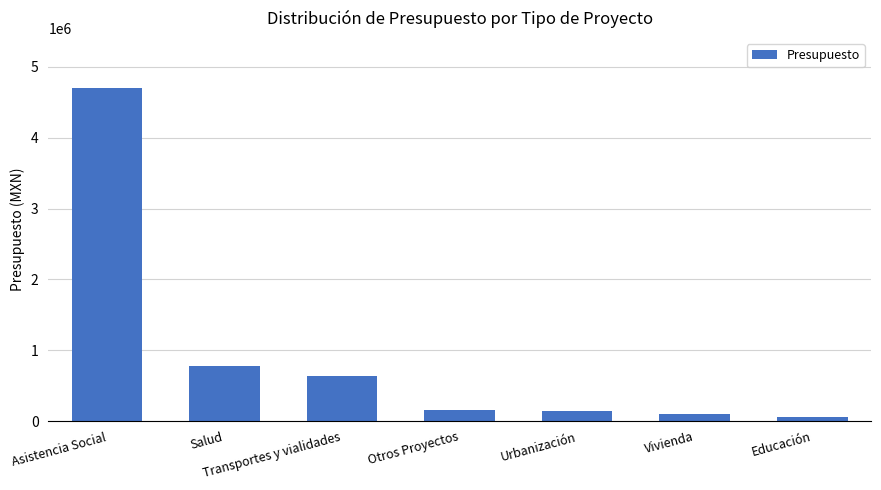

How many bars are there in total?

7